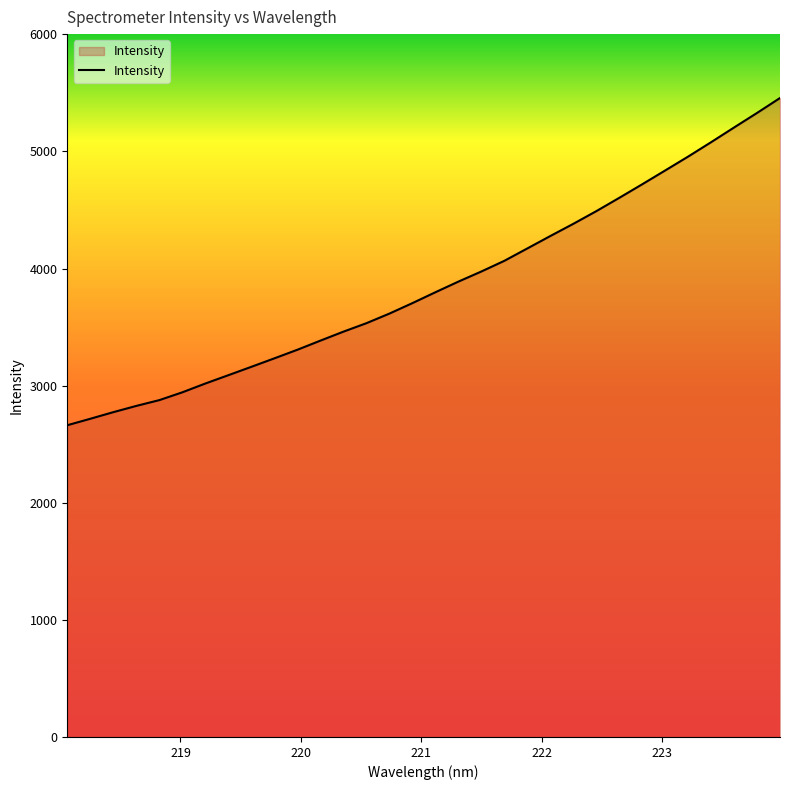

What is the difference between the maximum and minimum values?

2794.1